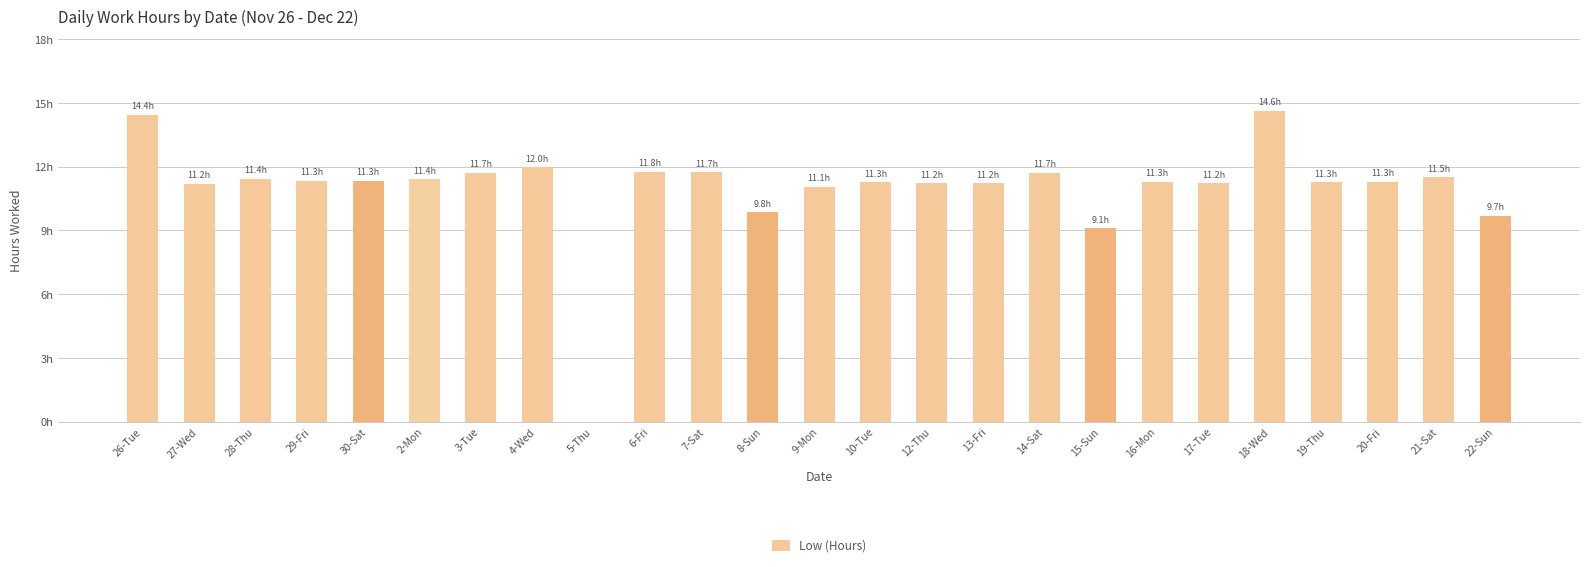

Reading left to right, what are all the values shown in this chart?

14.4	11.2	11.4	11.3	11.3	11.4	11.7	12.0	0.0	11.8	11.7	9.8	11.1	11.3	11.2	11.2	11.7	9.1	11.3	11.2	14.6	11.3	11.3	11.5	9.7